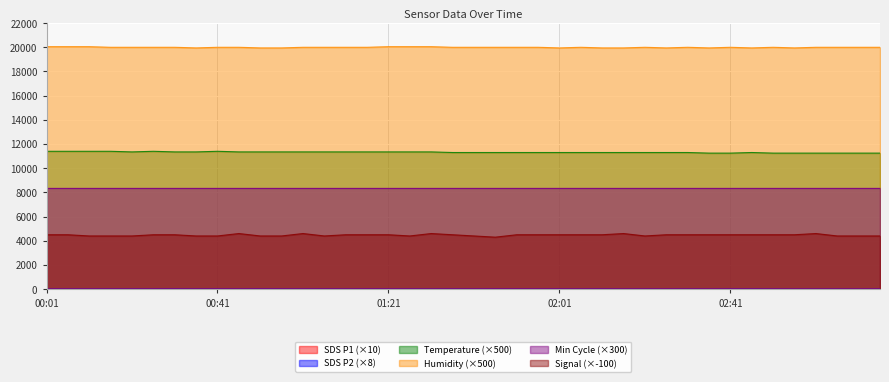

How many data points does each series have?

40